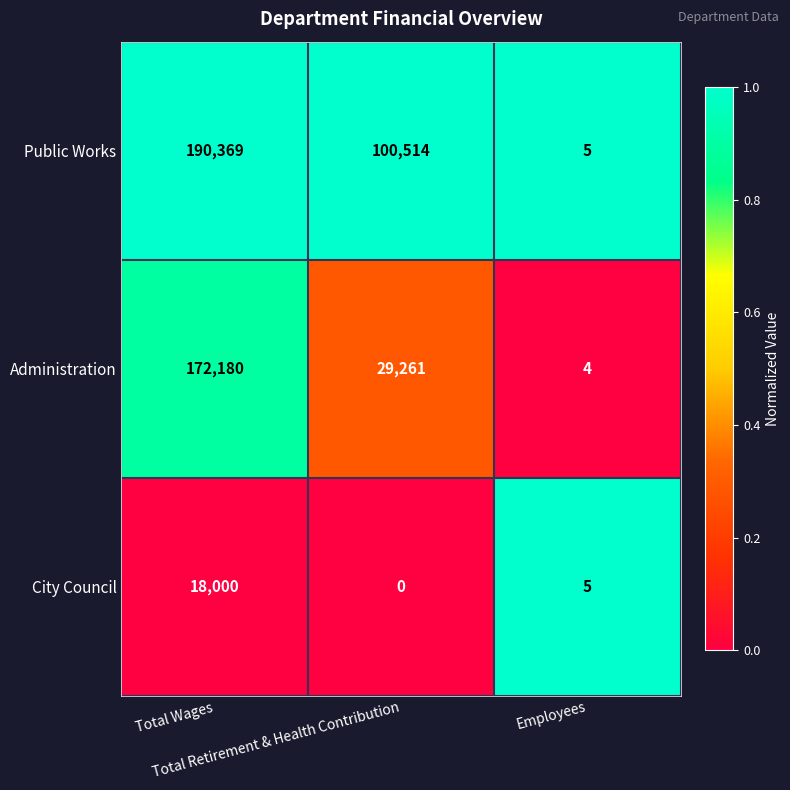

Which series has the largest total across all categories?

Public Works